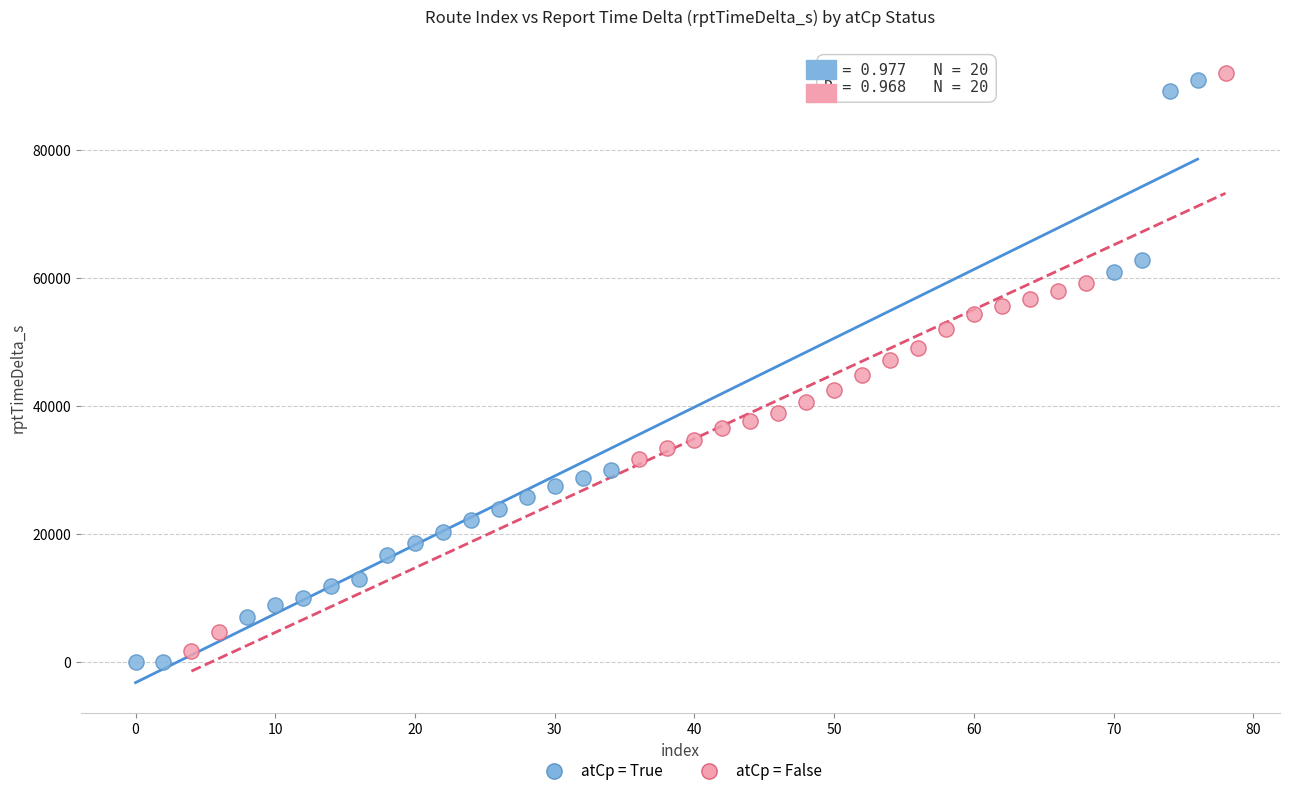

Which series contains the highest Y value?

atCp = False